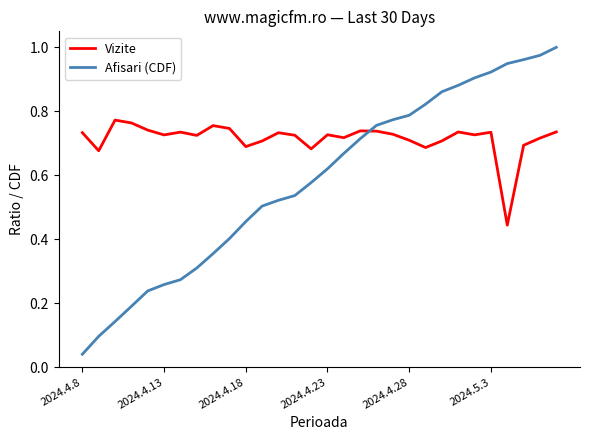

Rank the series by their maximum value, from highest to lowest.

Afisari (CDF), Vizite